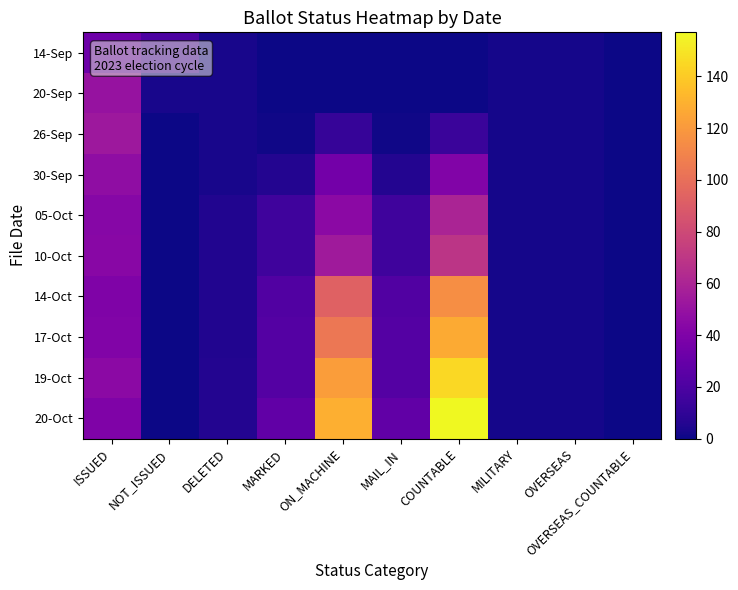

Which series changed the most between MAIL_IN and OVERSEAS_COUNTABLE?

20-Oct